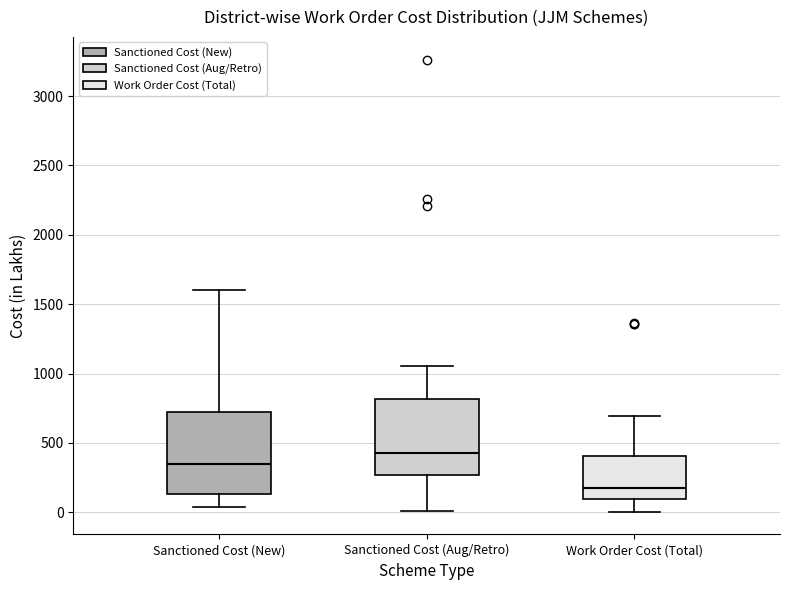

Where is the upper edge of the box for Work Order Cost (Total) on the y-axis? The values are not printed on the chart, so give them approximately, as read against the axis.

400